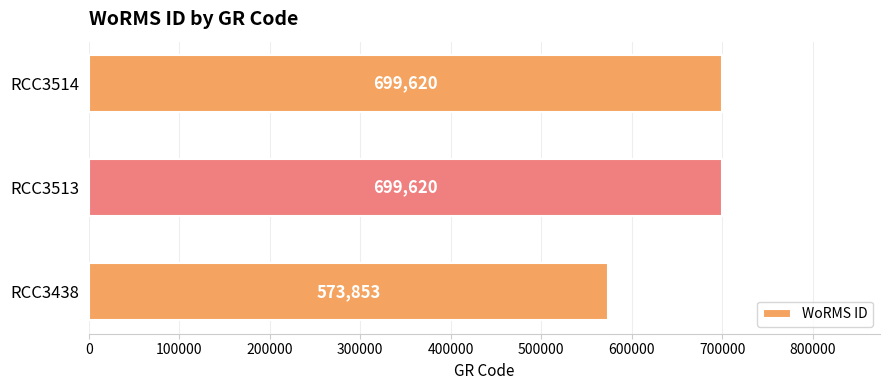

What is the minimum value shown in the chart?

573853